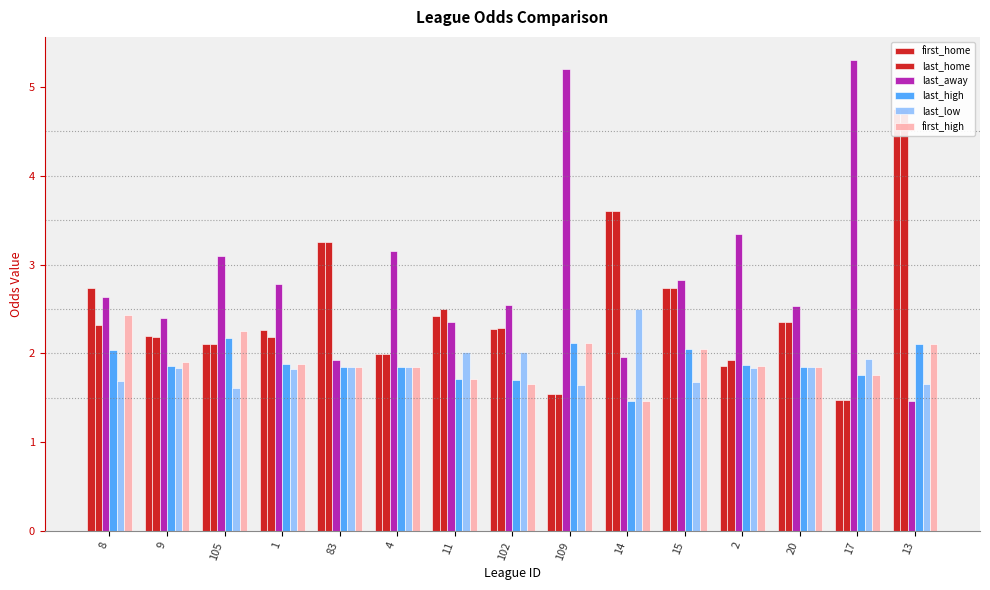

What is the difference between the highest and lowest values at 4?

1.3